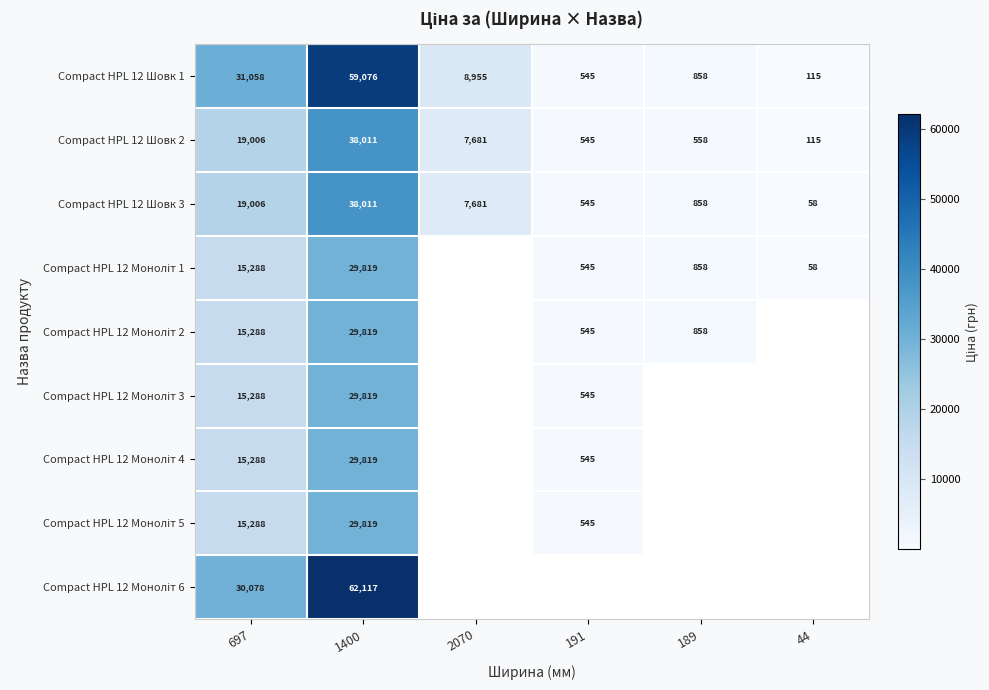

What is the maximum value shown in the chart?

62116.9